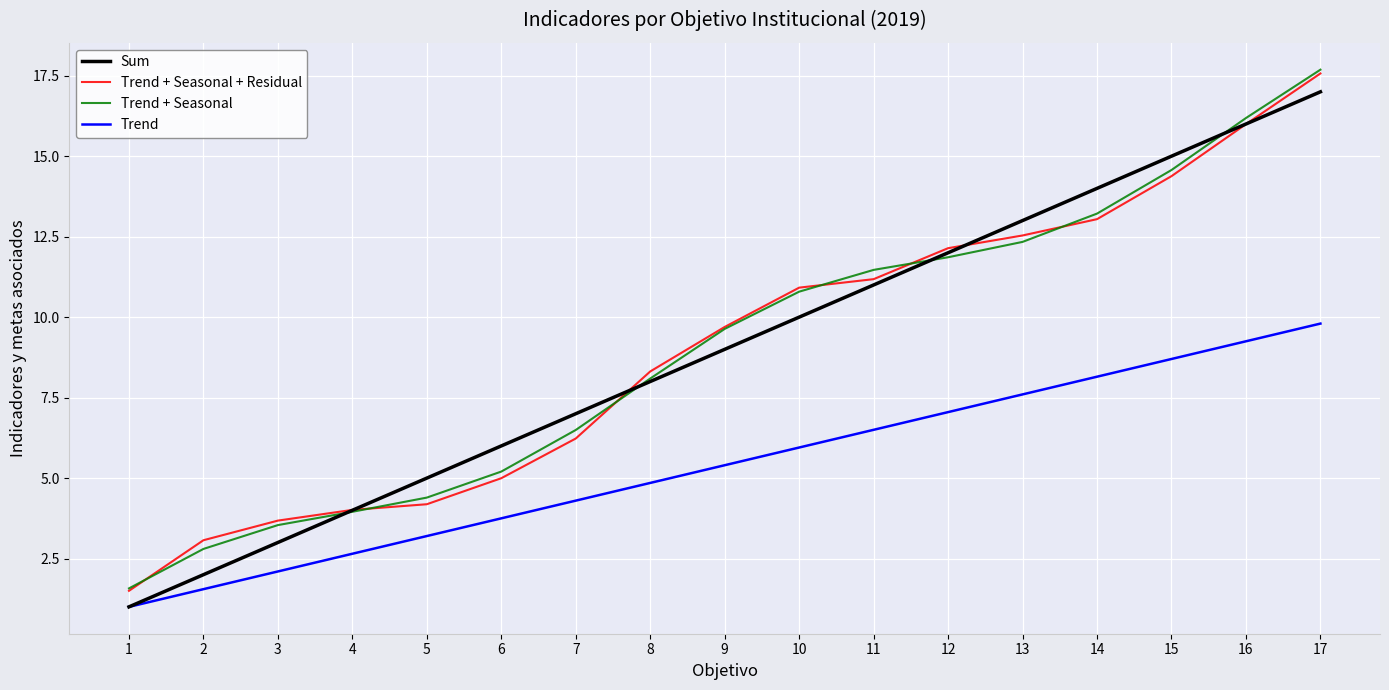

What is the total value across all series at 9?

33.7